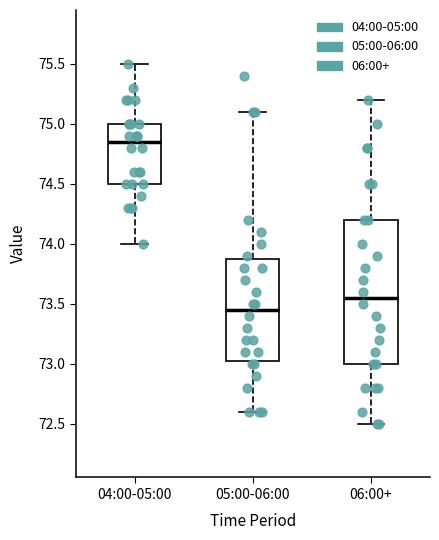

Which box's median line is the highest?

04:00-05:00